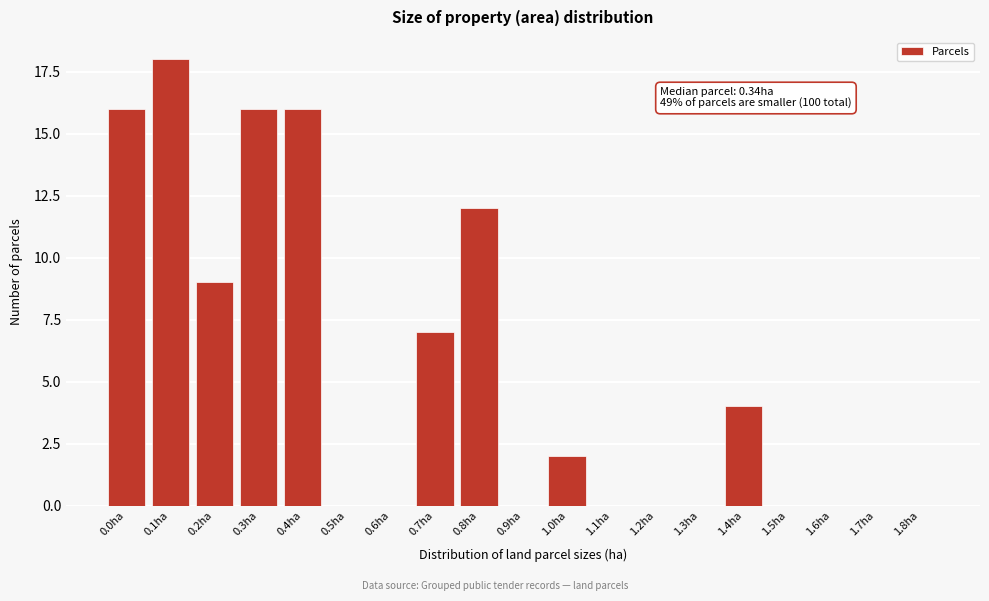

Reading left to right, what are all the values shown in this chart?

0.0ha=16	0.1ha=18	0.2ha=9	0.3ha=16	0.4ha=16	0.5ha=0	0.6ha=0	0.7ha=7	0.8ha=12	0.9ha=0	1.0ha=2	1.1ha=0	1.2ha=0	1.3ha=0	1.4ha=4	1.5ha=0	1.6ha=0	1.7ha=0	1.8ha=0